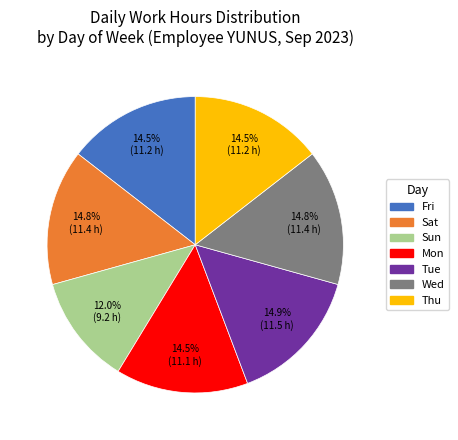

What portion of the pie excludes Sat?

85.2%